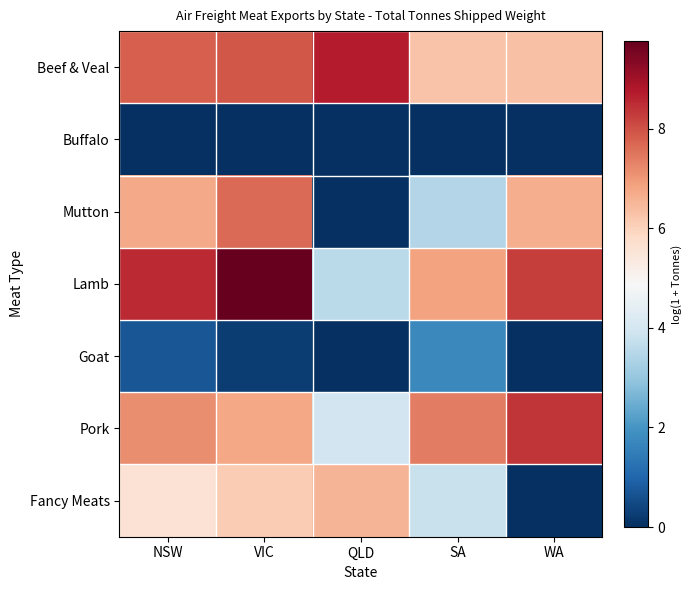

What is the difference between the highest and lowest values at SA?

7.4